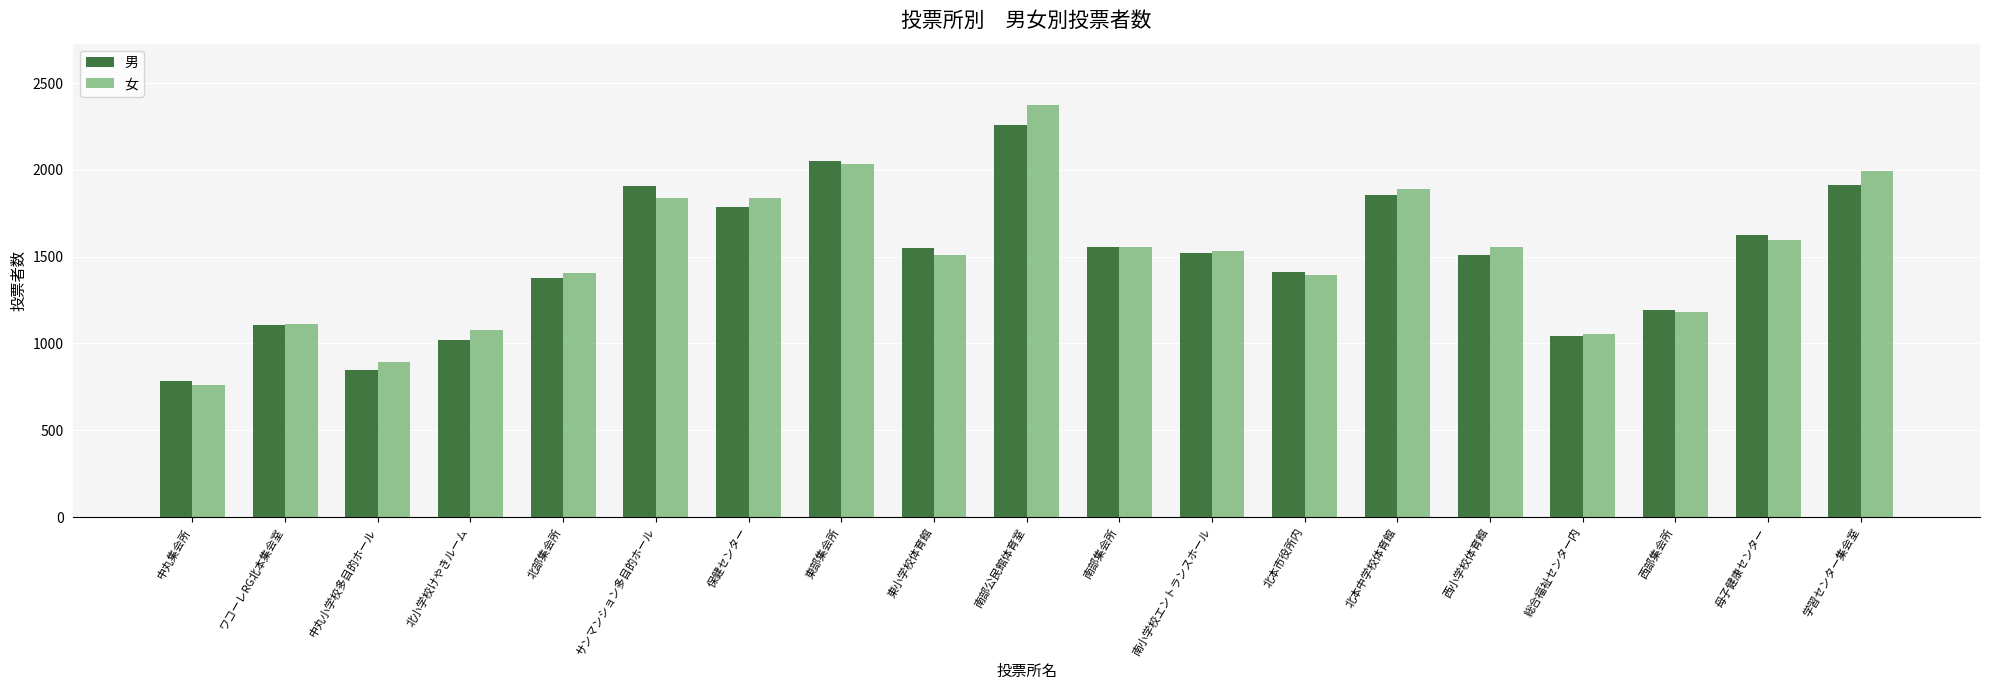

At how many categories does at least one series exceed 1130?

14